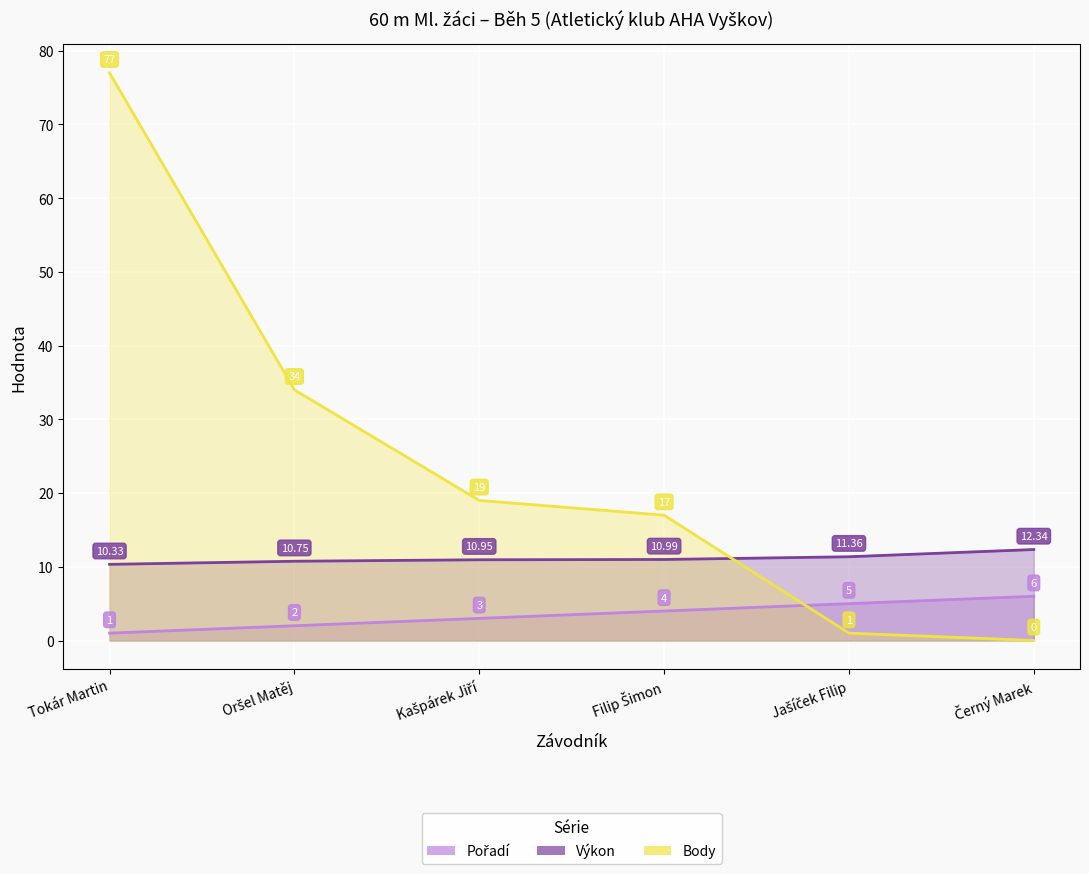

True or false: Výkon and Pořadí intersect in this chart.

False